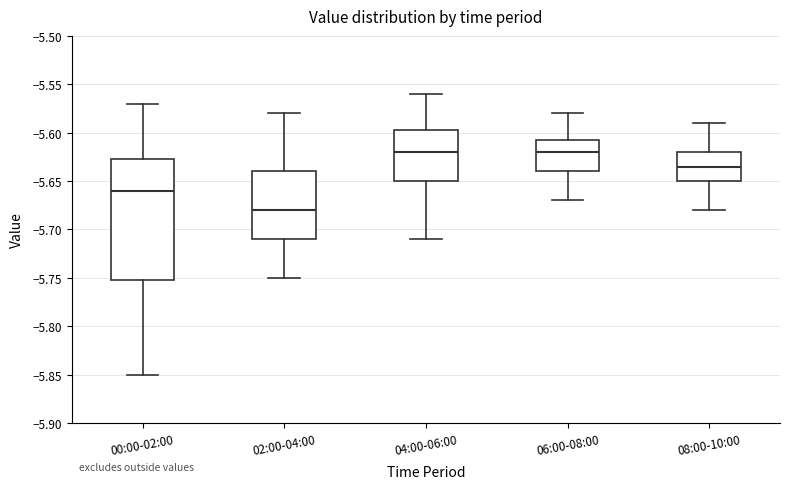

Which box is the tallest, from its lower edge to its upper edge?

00:00-02:00